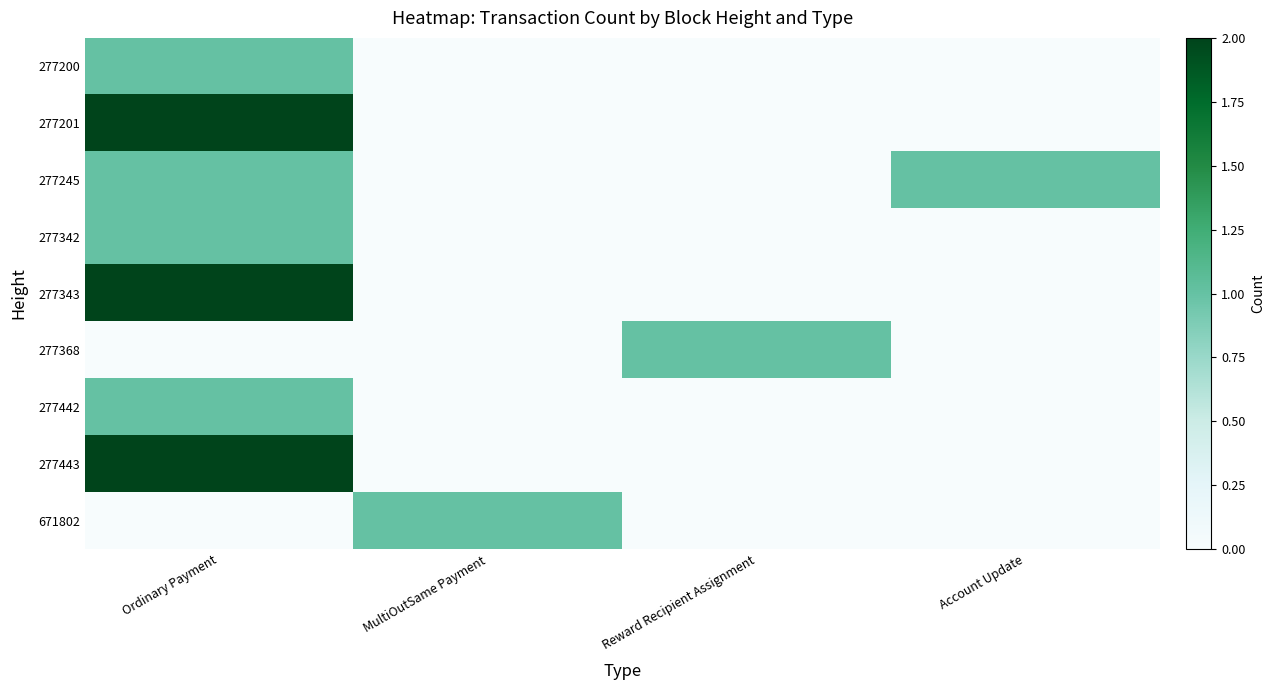

Between Account Update and Ordinary Payment, which is larger?

Ordinary Payment